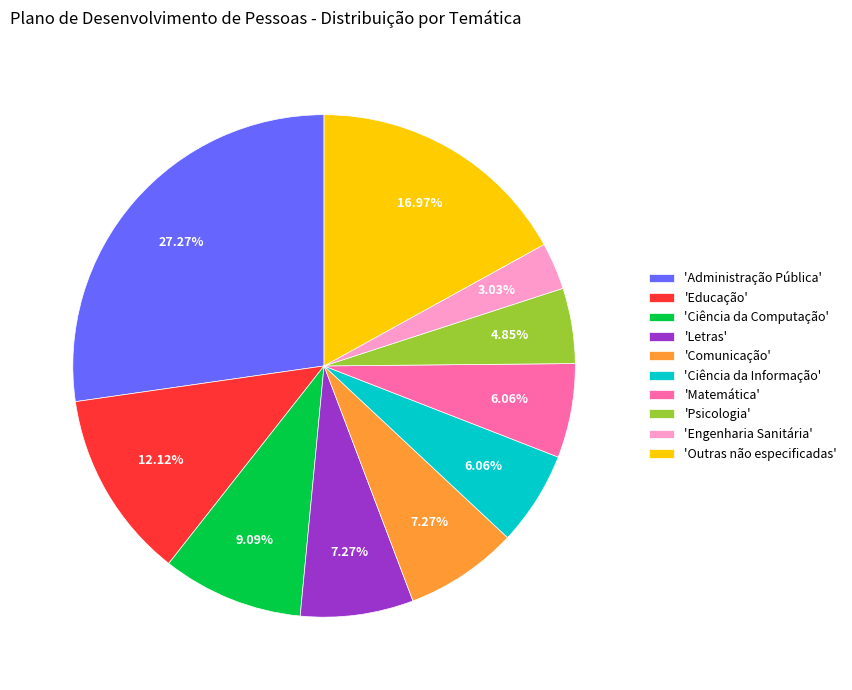

Which has a higher value, 'Educação' or 'Comunicação'?

'Educação'